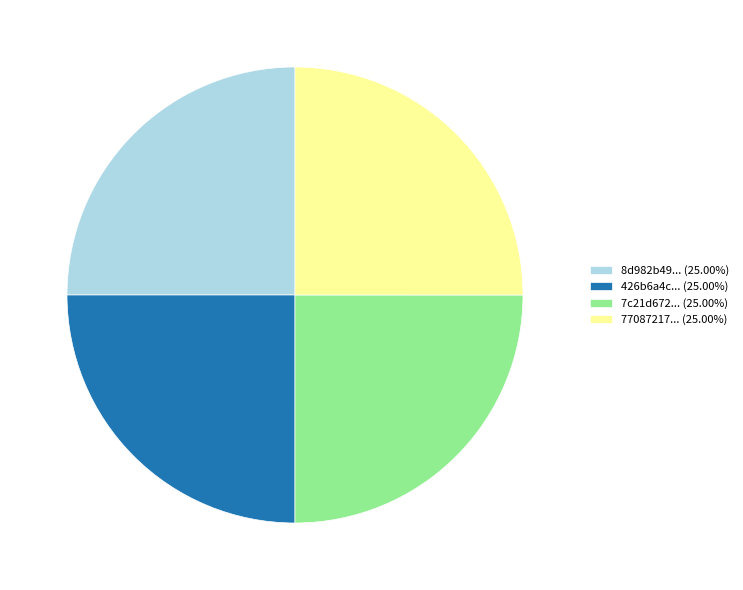

Approximately how many times larger is the value at 426b6a4c... (25.00%) compared to 8d982b49... (25.00%)?

1.0